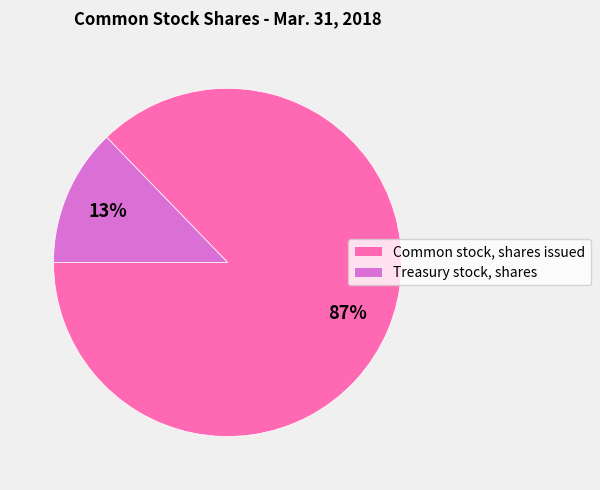

Which has a higher value, Common stock, shares issued or Treasury stock, shares?

Common stock, shares issued